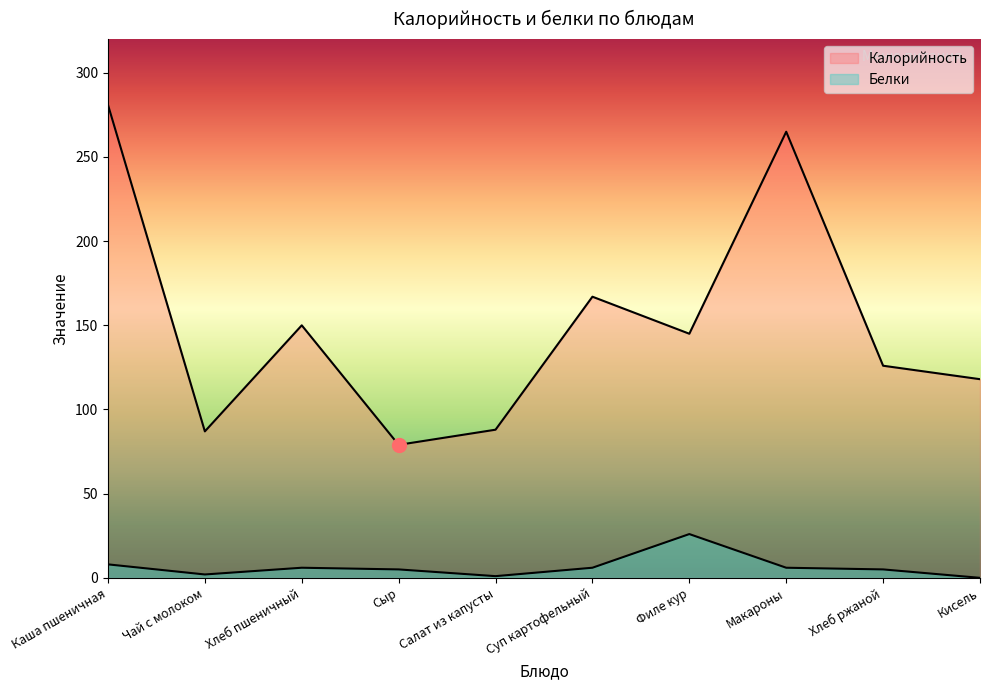

Which series has the largest total across all categories?

Калорийность